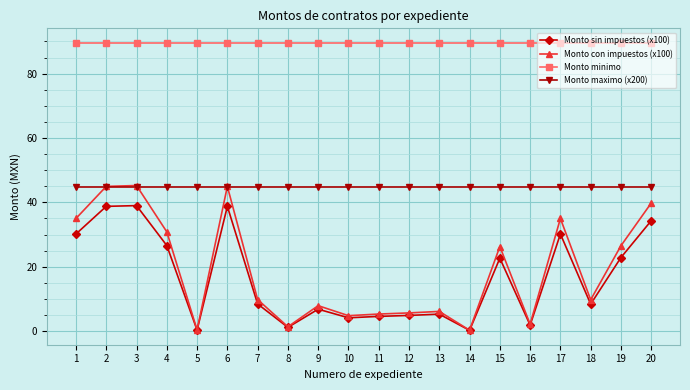

True or false: Monto maximo (x200) and Monto sin impuestos (x100) intersect in this chart.

False